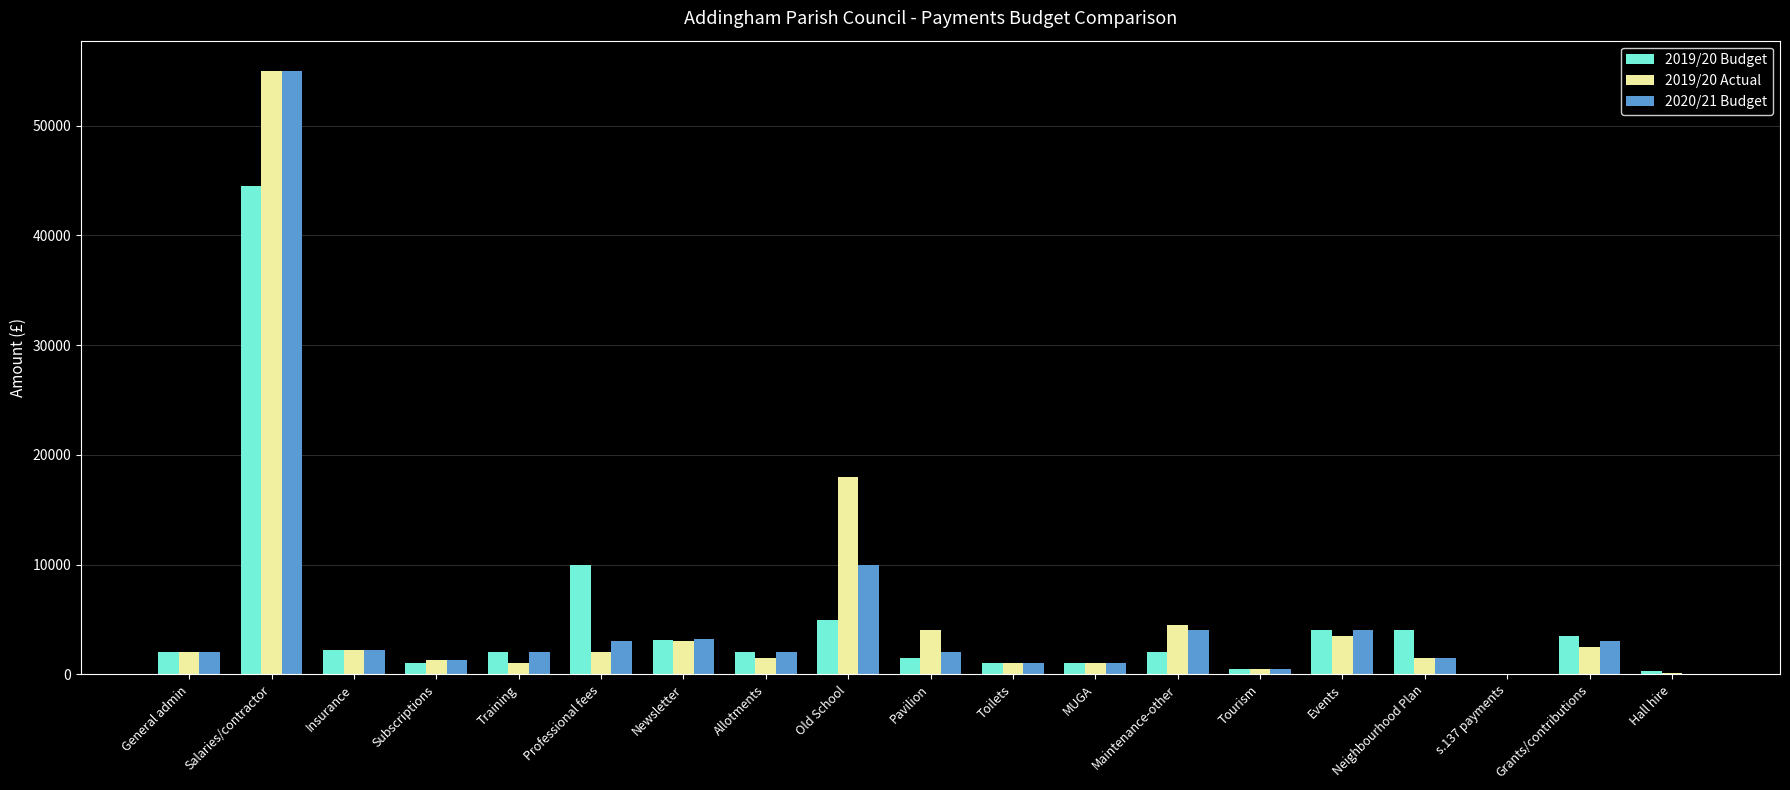

Which series changed the most between Salaries/contractor and Allotments?

2019/20 Actual